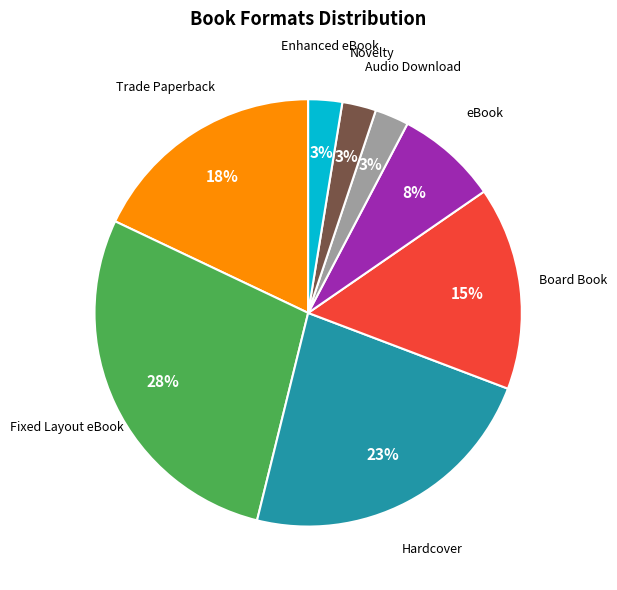

Does Board Book represent more than half of the total?

No